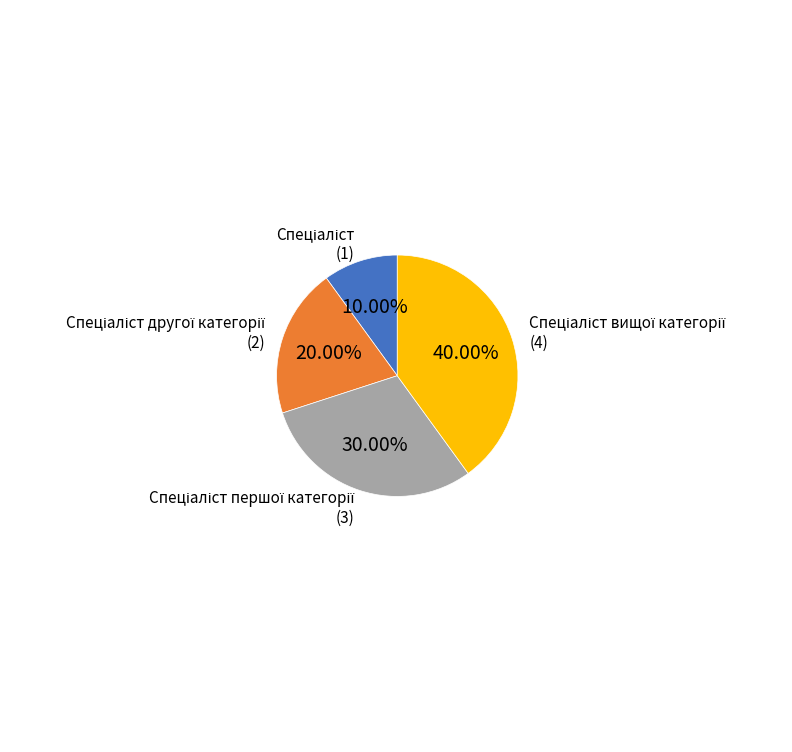

Is there any slice that represents more than half of the pie?

No